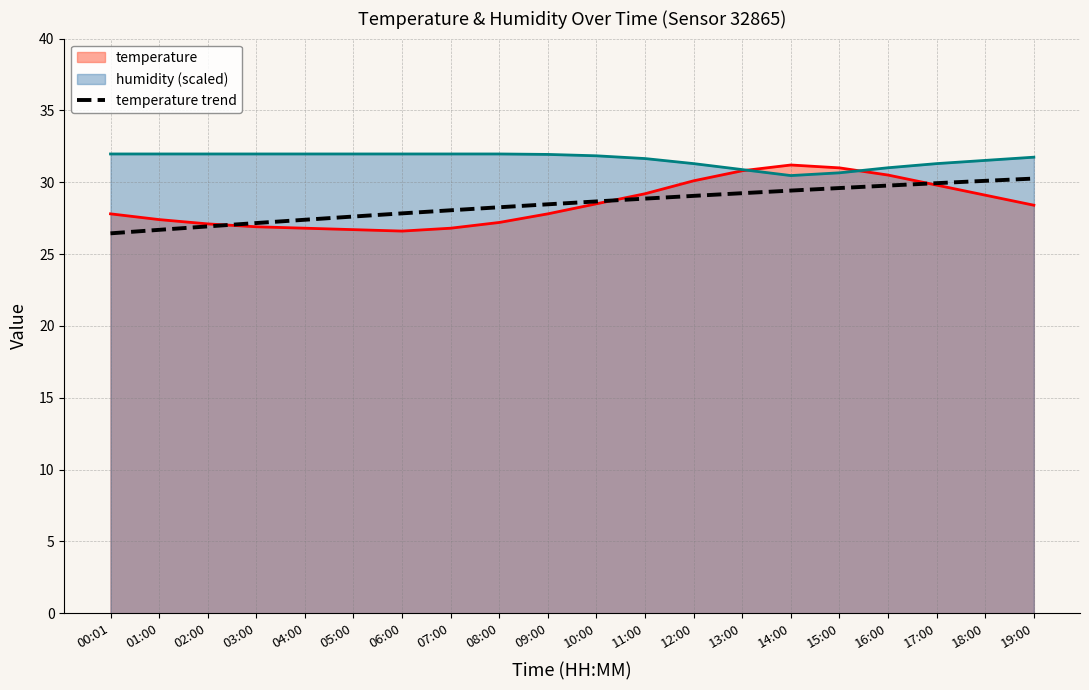

What is the average value?

28.5